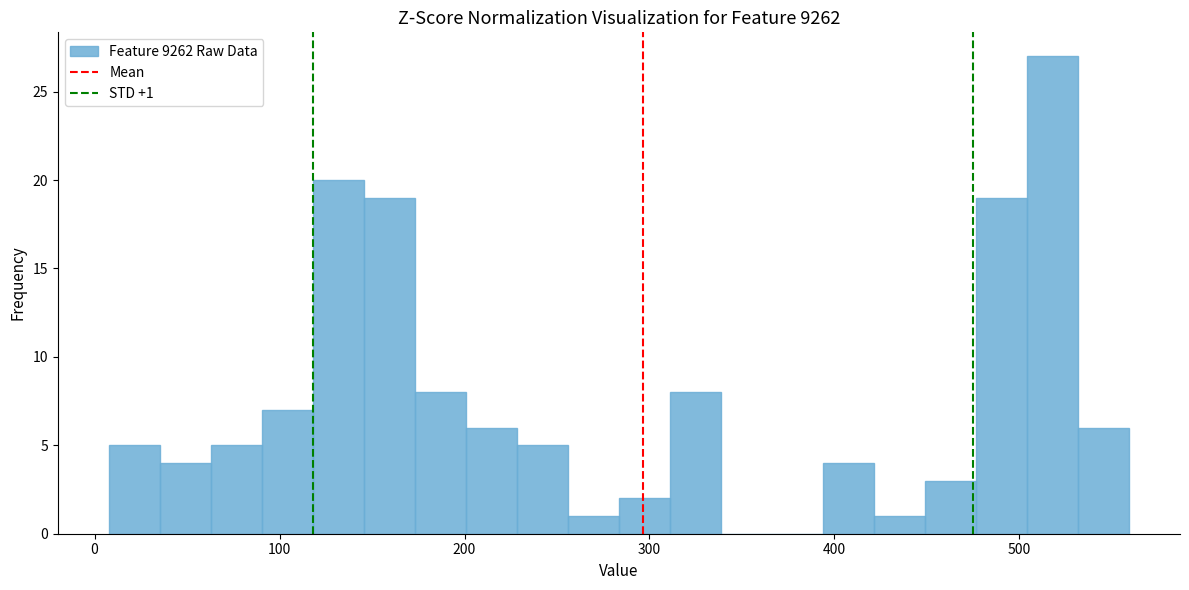

Around what value on the x-axis is the tallest bar? Give the approximate position of its centre, as read against the axis.

520